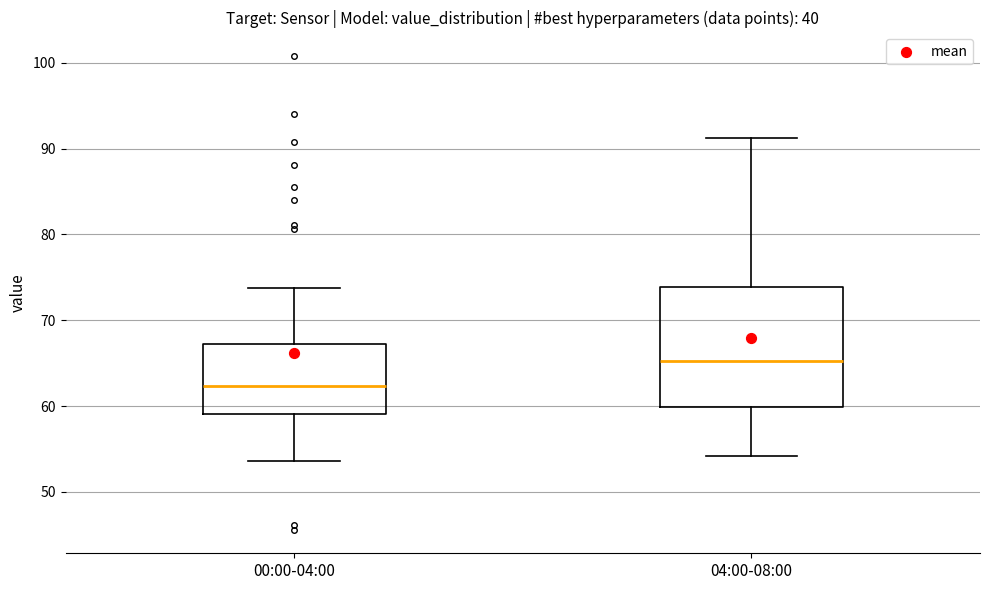

Comparing the boxes themselves (not the whiskers), which one is the tallest?

04:00-08:00